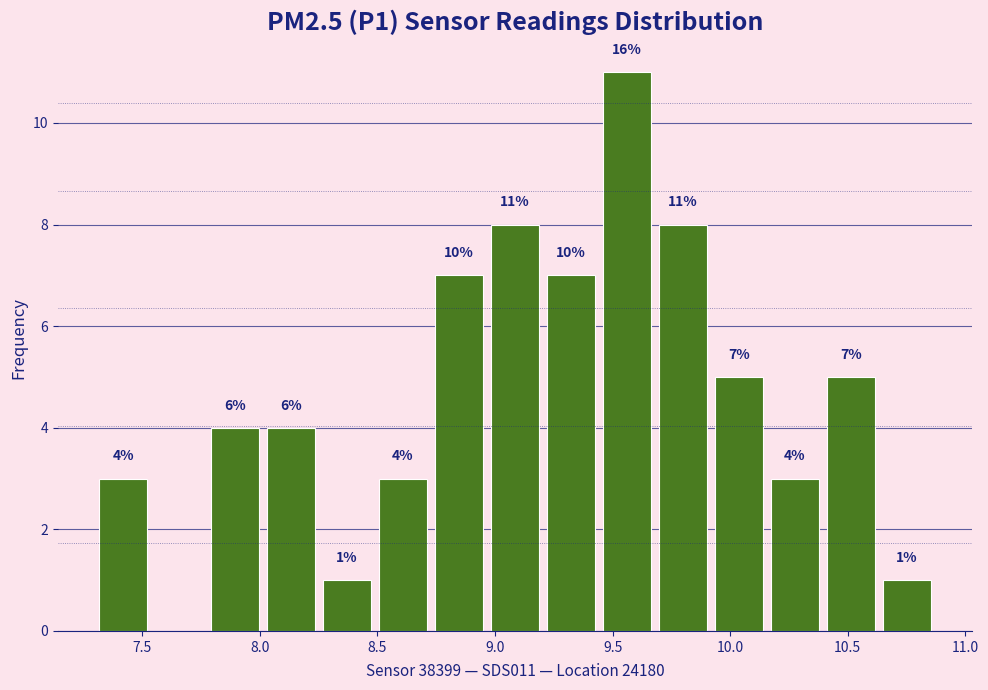

Which range on the x-axis has the tallest bar?

9.45 to 9.70